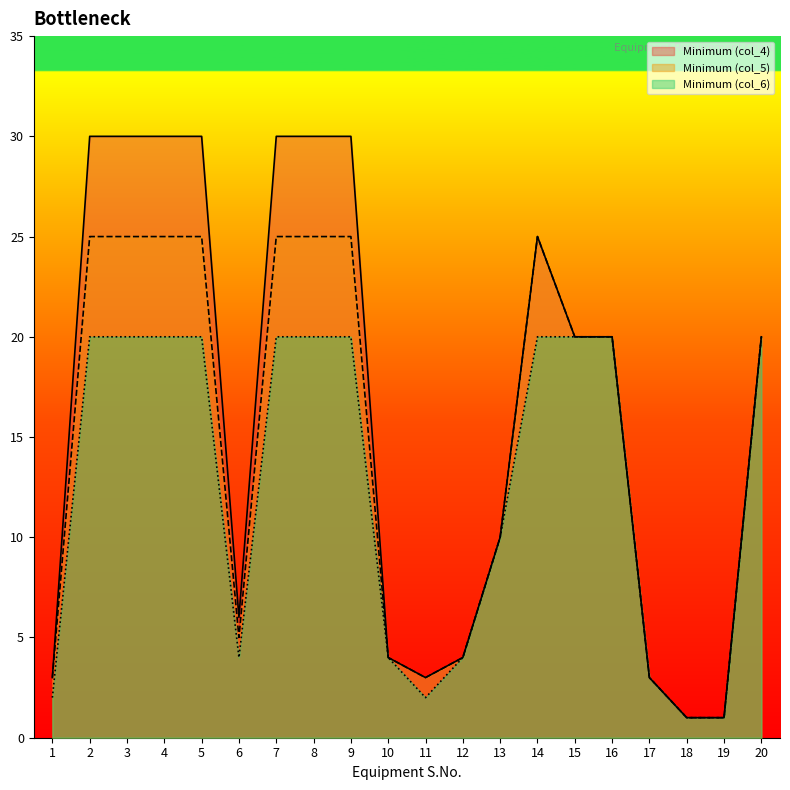

True or false: Minimum (col_5) has a value of 25 at 2.

True